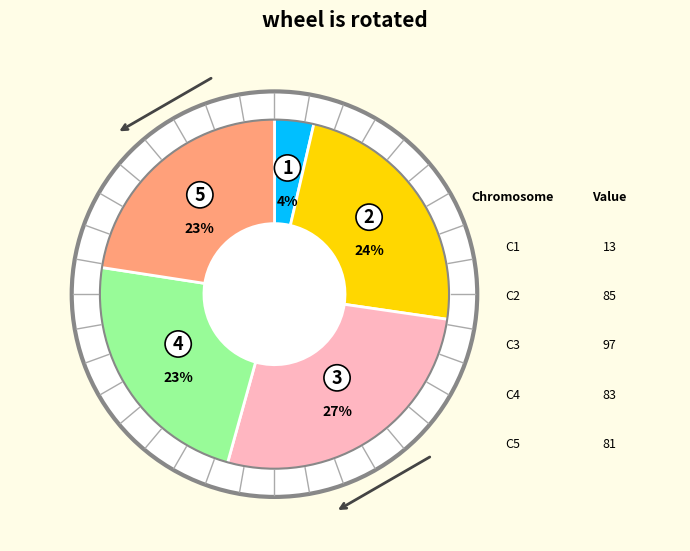

Does any single category account for the majority?

No